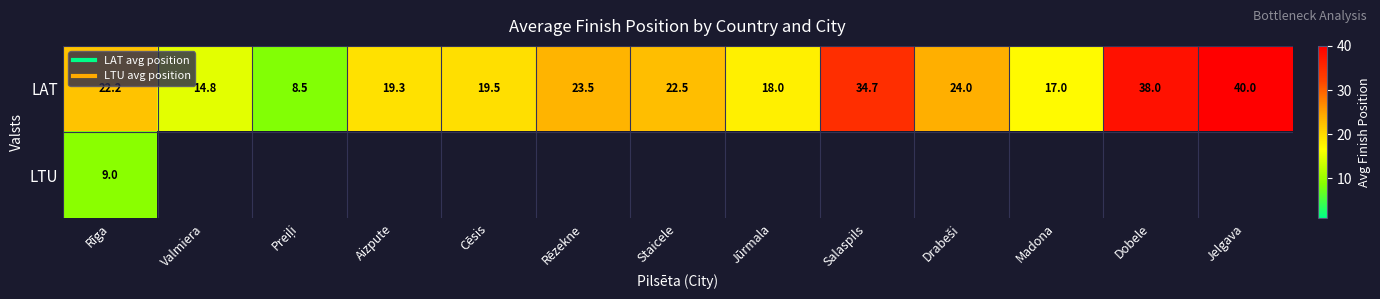

How many values in the LAT series are below 22?

6